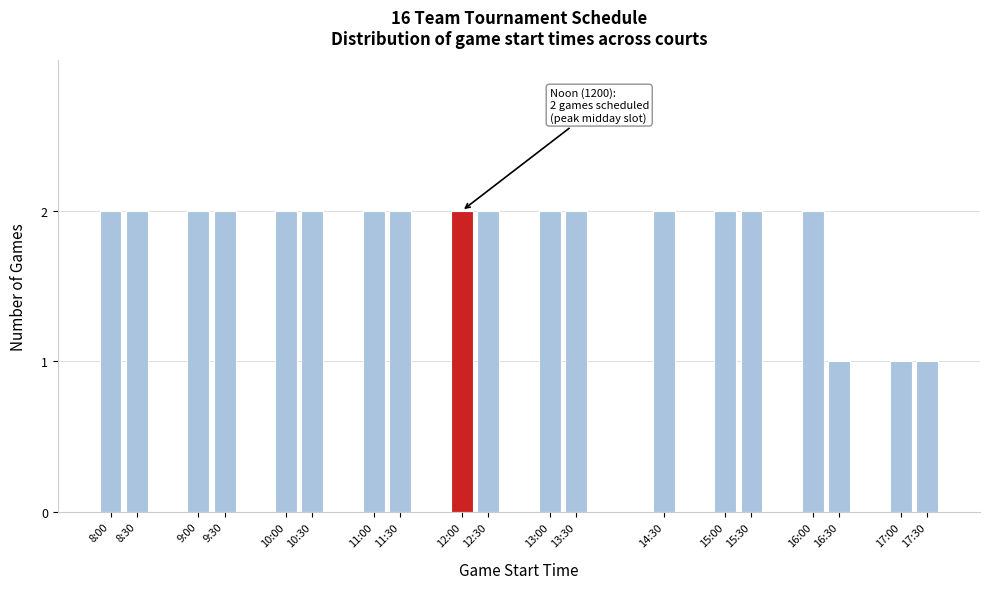

Reading left to right, extract all data points from this chart.

8:00=2	8:30=2	9:00=2	9:30=2	10:00=2	10:30=2	11:00=2	11:30=2	12:00=2	12:30=2	13:00=2	13:30=2	14:30=2	15:00=2	15:30=2	16:00=2	16:30=1	17:00=1	17:30=1